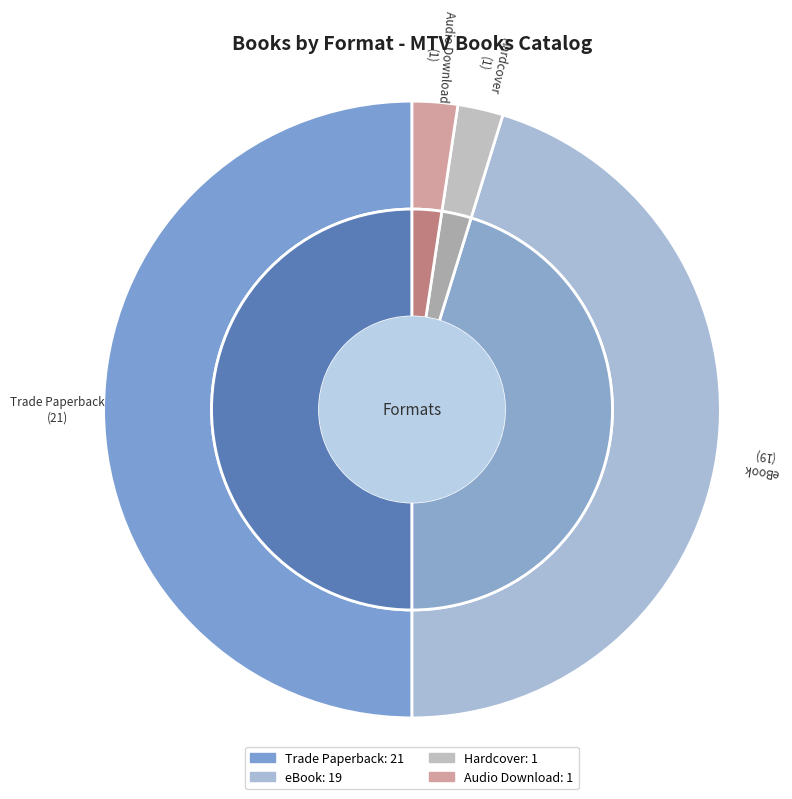

To the nearest percent, what is the difference between the Hardcover and Trade Paperback slice percentages?

48%